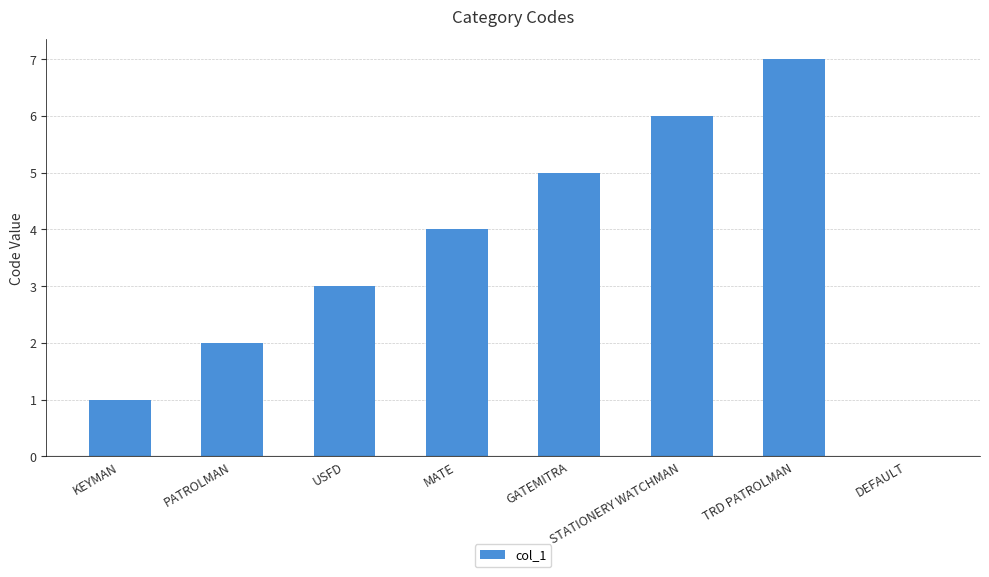

What is the sum of the values at DEFAULT and USFD?

3